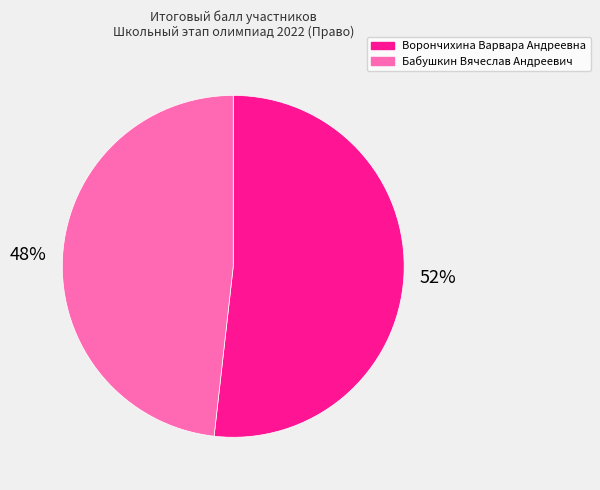

How many slices are in this pie chart?

2